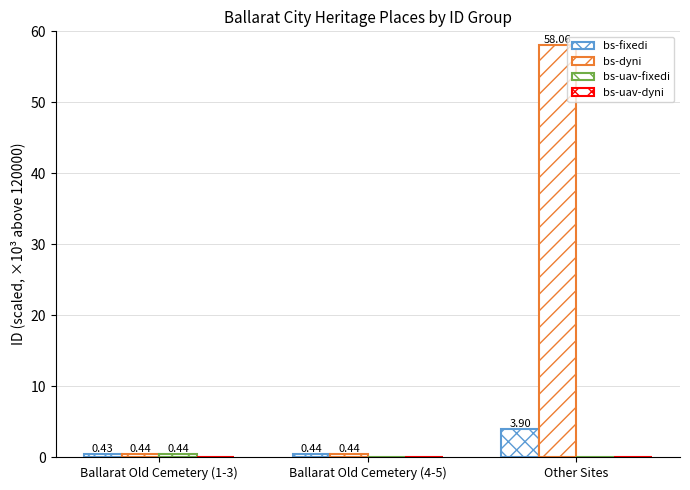

How many distinct data groups are displayed?

3